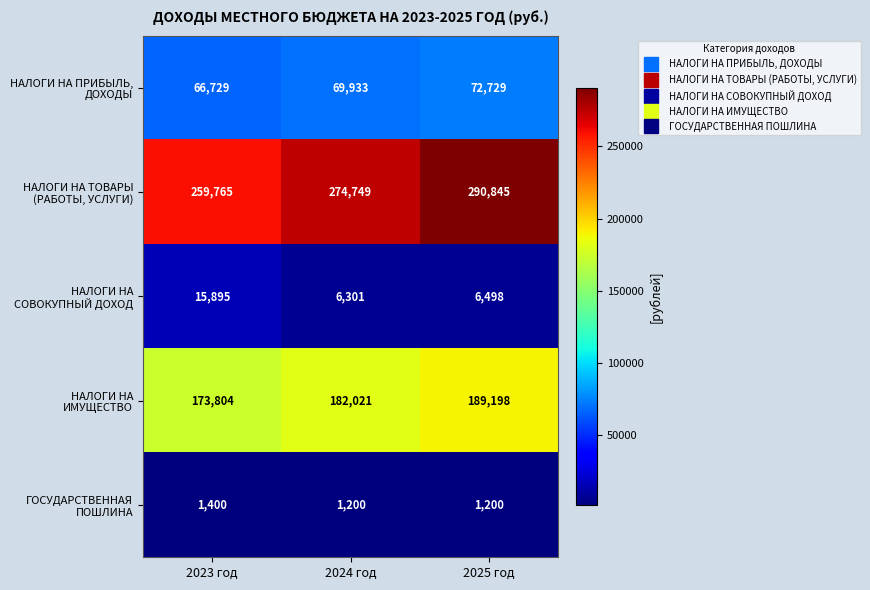

What is the difference between the highest and lowest values at 2023 год?

258365